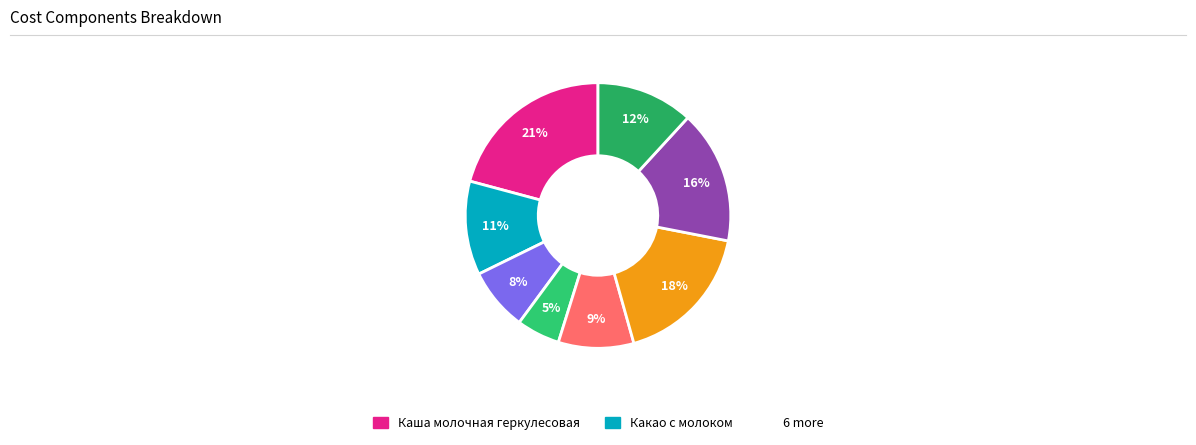

Count the number of slices in the pie.

8